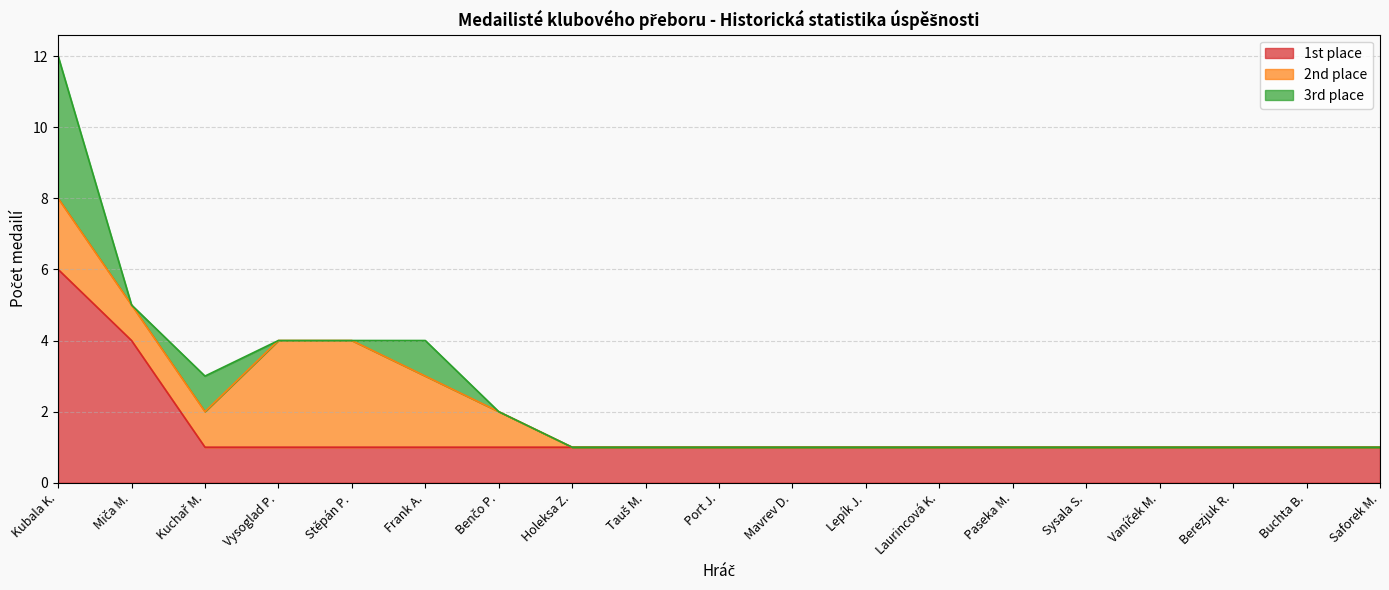

How many 3rd place values are between 0 and 1?

18